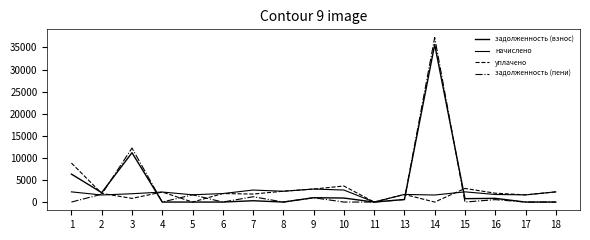

Which category has the highest value in the начислено series?

9